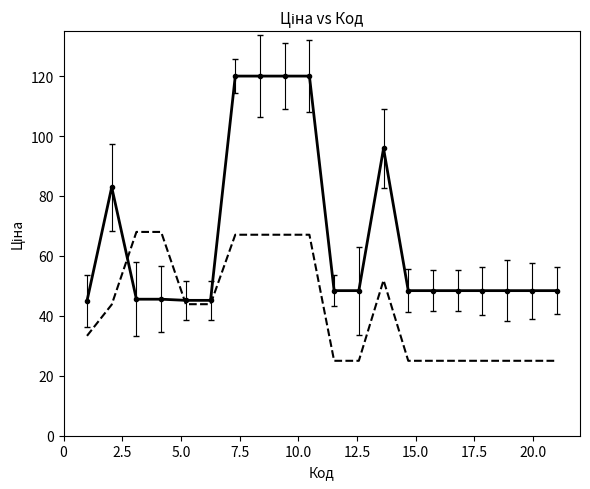

What is the smallest value displayed?

25.0